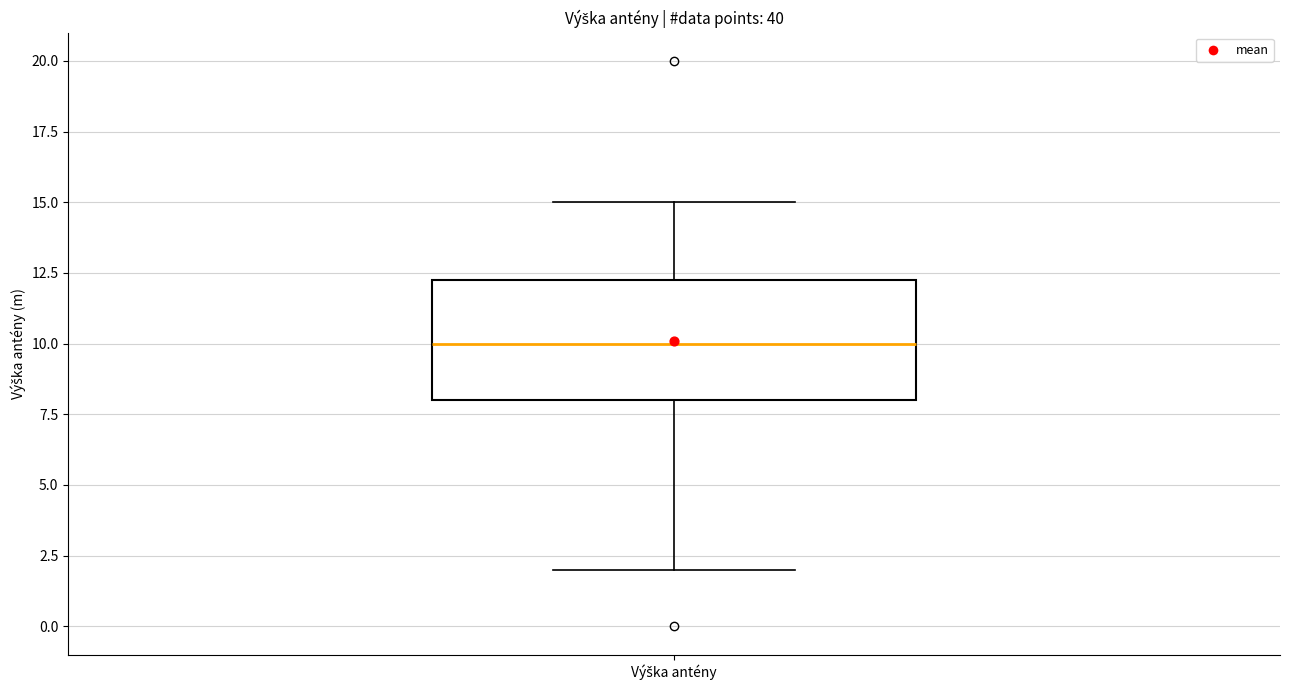

Transcribe this box plot: give where the median line is, the range the box spans, and where the two whiskers end, as read against the y-axis. The values are not printed on the chart, so give them approximately, as read against the axis.

median 10.0, box 8.0 to 12.5, whiskers 2.0 to 15.0